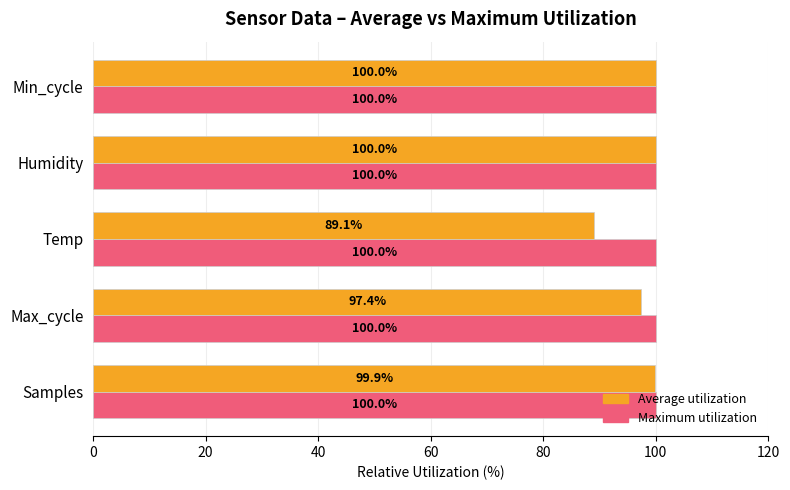

Which series has the largest total across all categories?

Maximum utilization